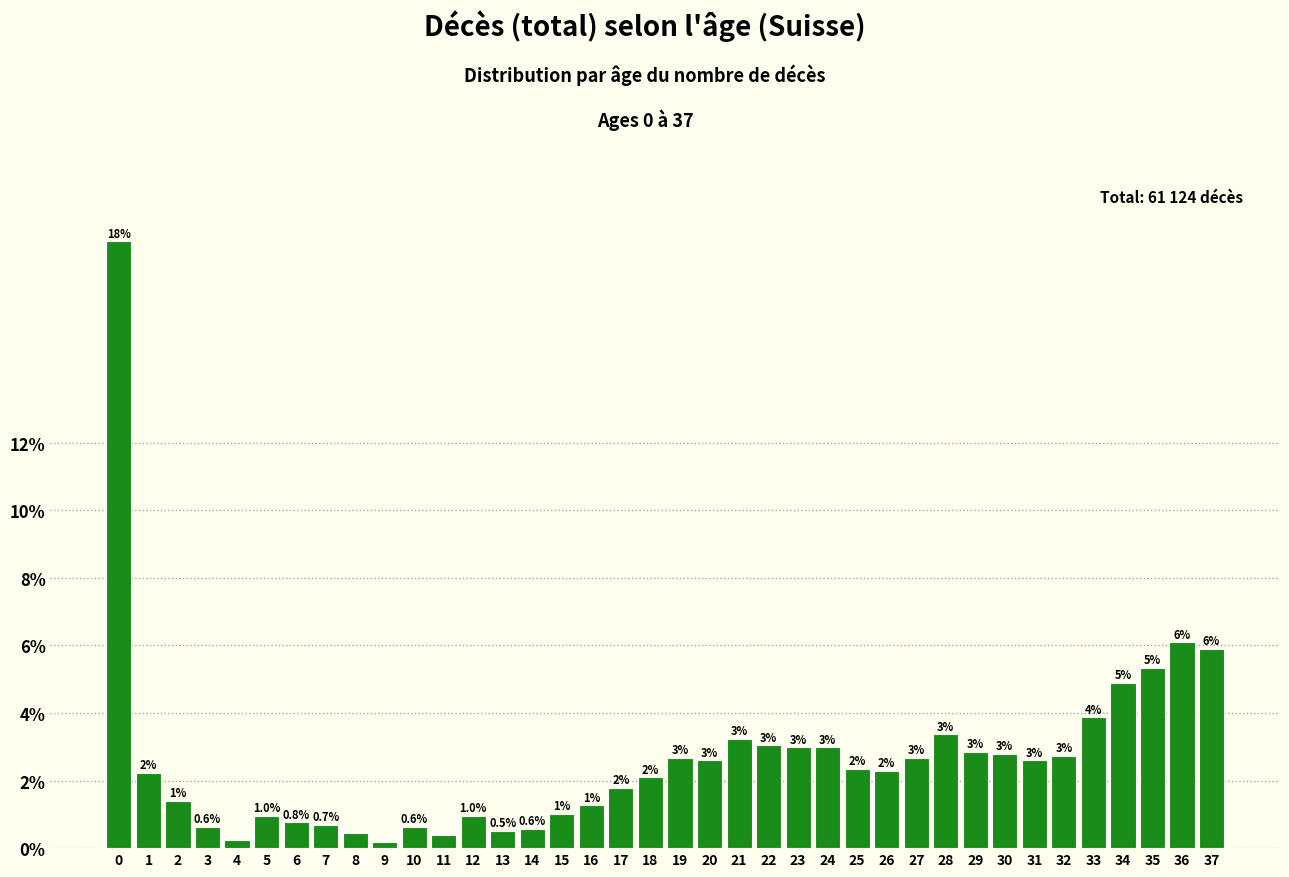

At which label is the value closest to 9?

36